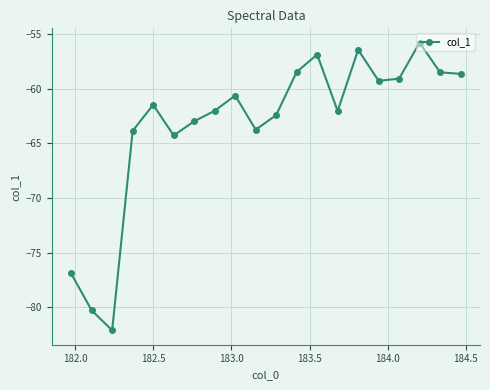

What is the value of the 19th point from the left?

-58.5